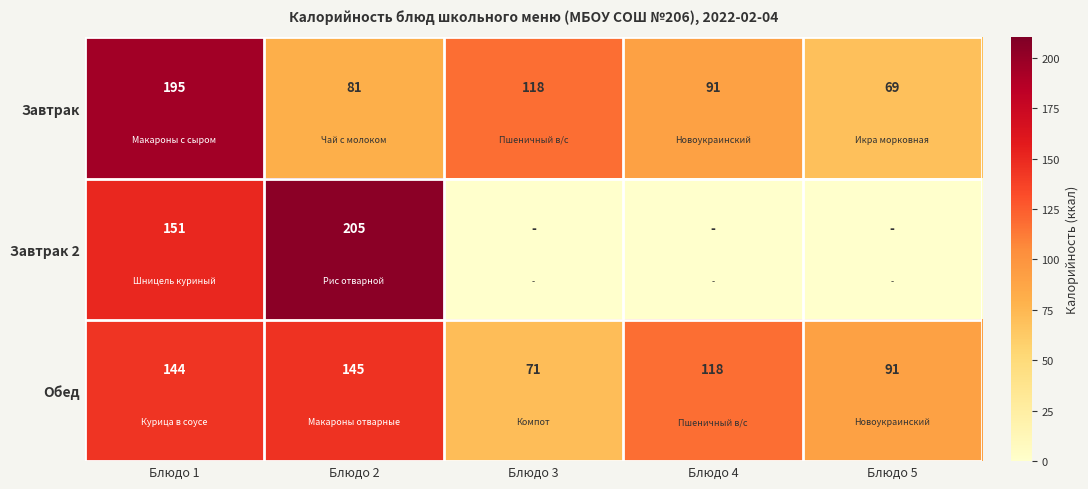

True or false: Завтрак 2 has a value of 329.4 at Блюдо 2.

False